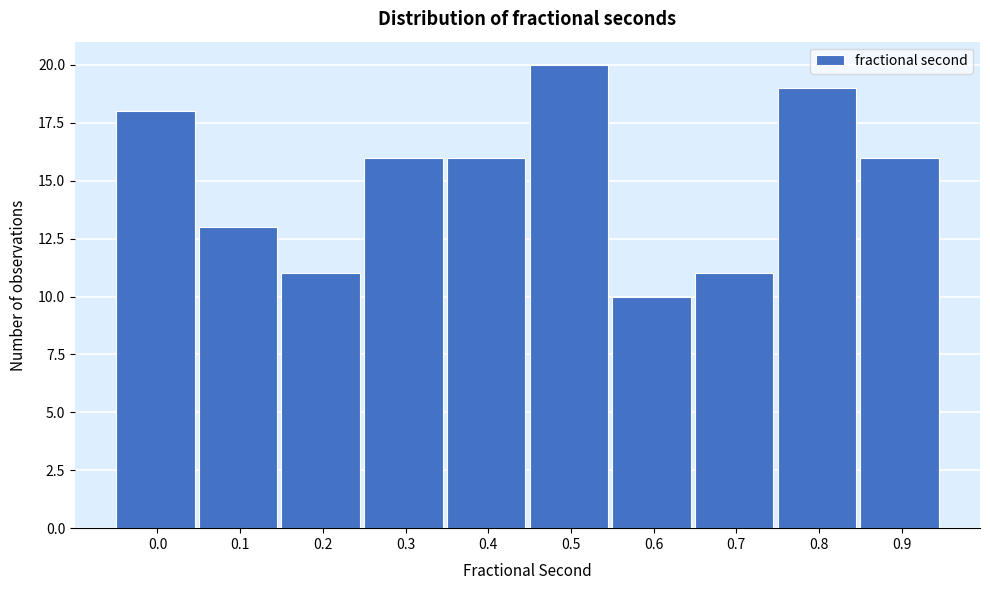

Reading left to right, list all the values displayed in this chart.

18	13	11	16	16	20	10	11	19	16